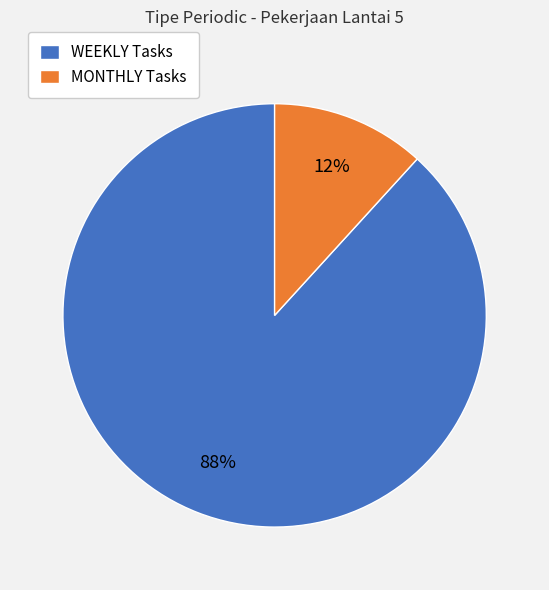

Which has a higher value, WEEKLY Tasks or MONTHLY Tasks?

WEEKLY Tasks